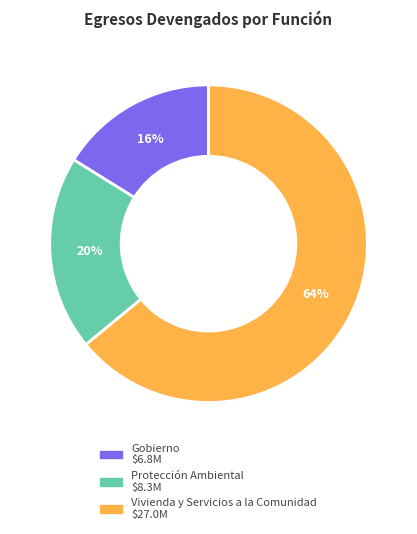

To the nearest percent, what portion does Vivienda y Servicios a la Comunidad represent?

64%